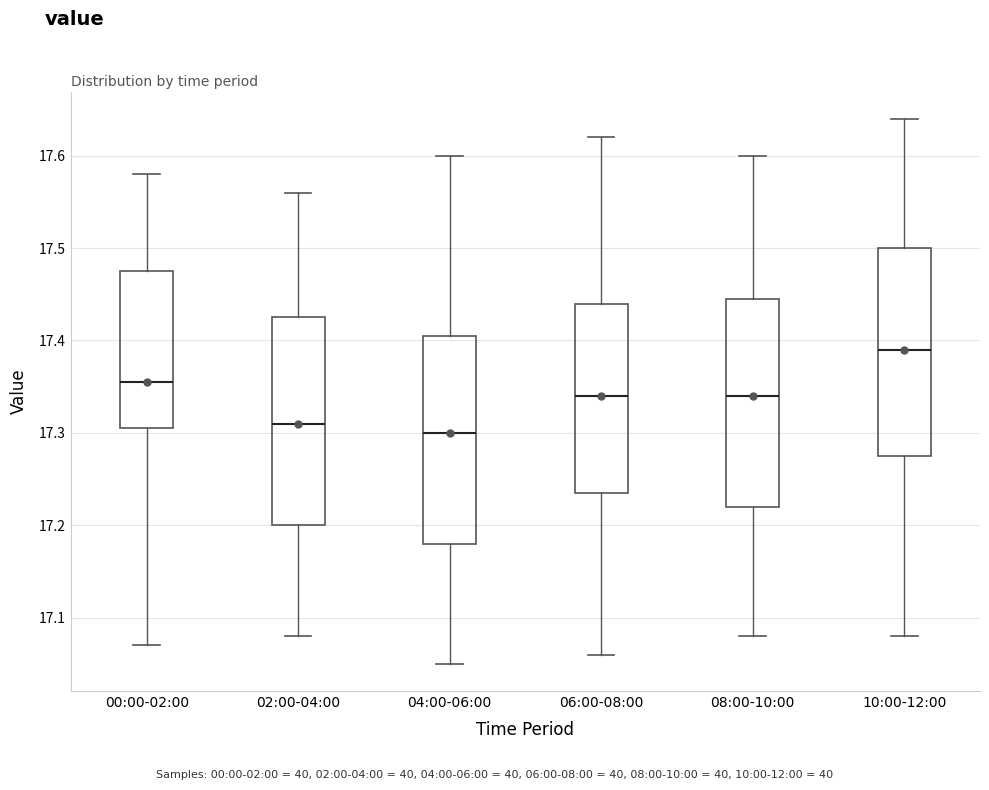

Reading left to right, read every box against the y-axis: the position of its median line, the range the box covers, and the ends of its whiskers. The values are not printed on the chart, so give them approximately, as read against the axis.

00:00-02:00: median 17.36, box 17.31 to 17.48, whiskers 17.07 to 17.58
02:00-04:00: median 17.31, box 17.20 to 17.43, whiskers 17.08 to 17.56
04:00-06:00: median 17.30, box 17.18 to 17.41, whiskers 17.05 to 17.60
06:00-08:00: median 17.34, box 17.24 to 17.44, whiskers 17.06 to 17.62
08:00-10:00: median 17.34, box 17.22 to 17.45, whiskers 17.08 to 17.60
10:00-12:00: median 17.39, box 17.28 to 17.50, whiskers 17.08 to 17.64